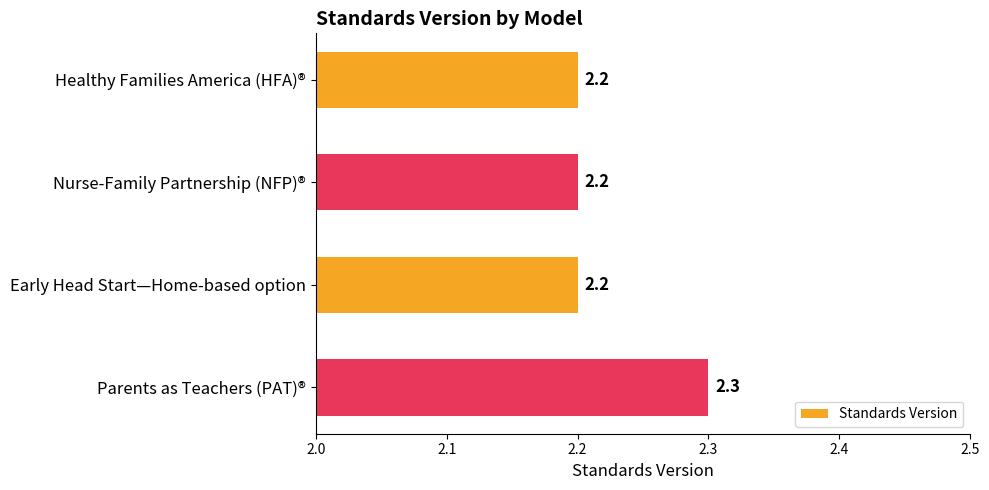

How many values are between 2 and 3?

4